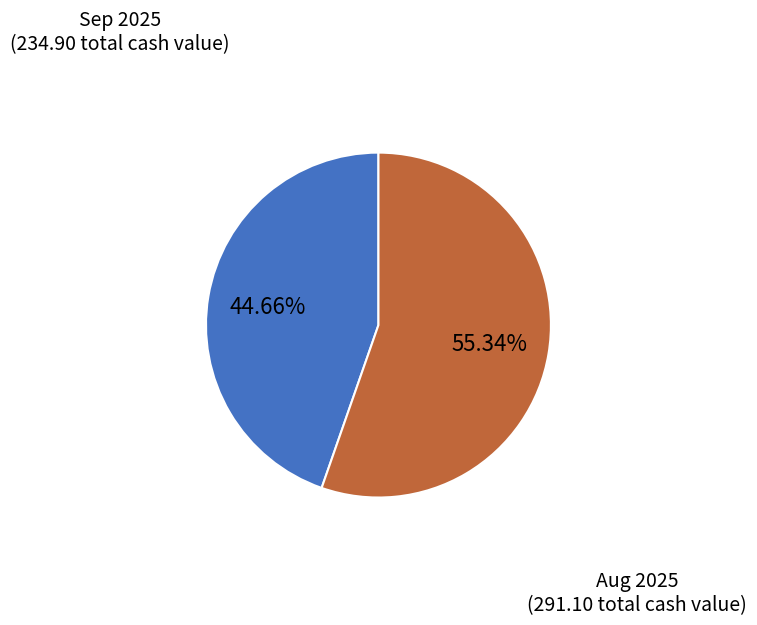

Which has a higher value, Aug 2025 or Sep 2025?

Aug 2025